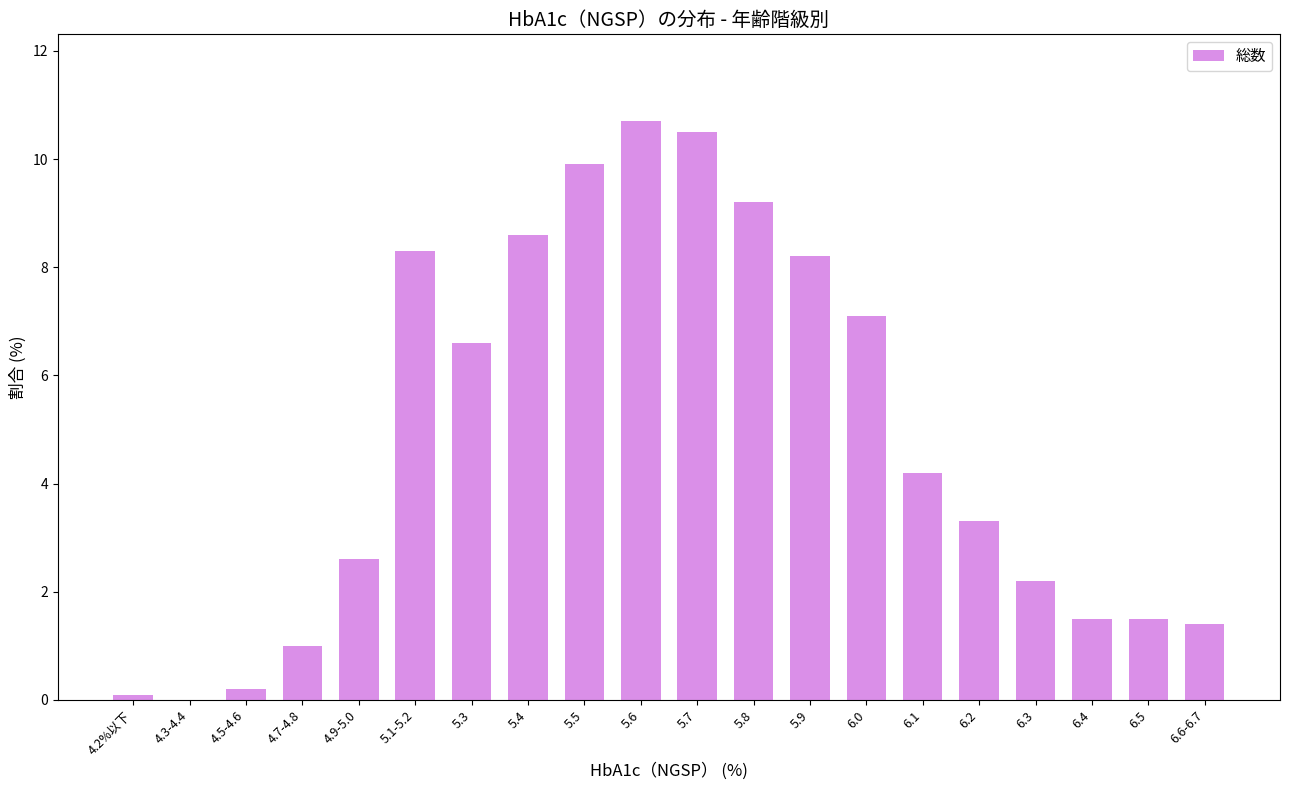

The chart shows a value of 6.6 at 5.3. True or false?

True